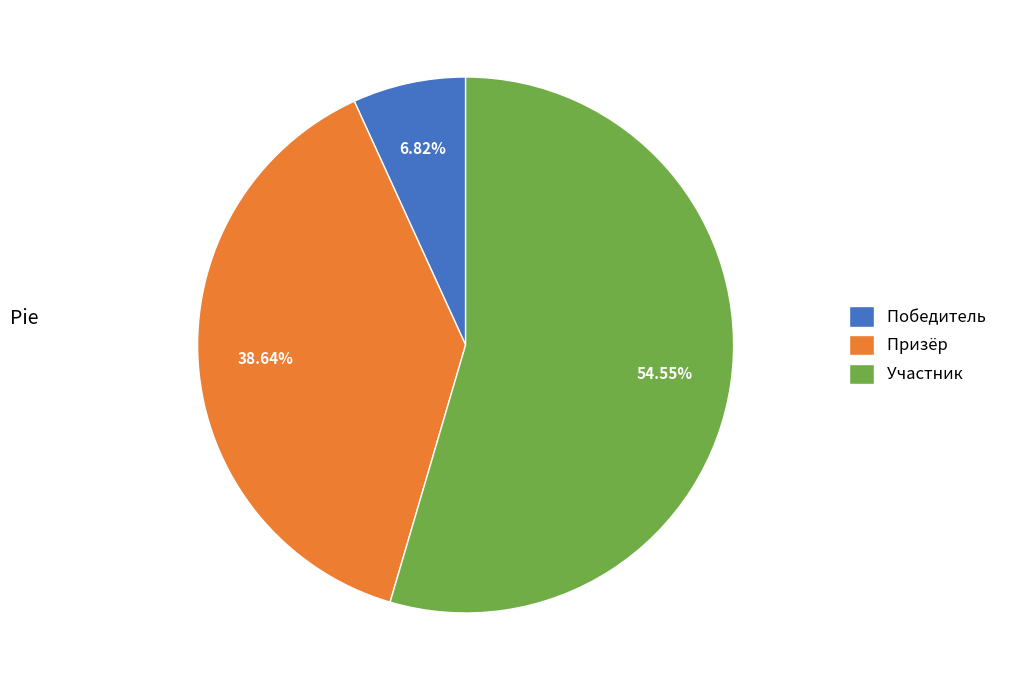

To the nearest percent, what is the combined percentage of Призёр and Победитель?

45%